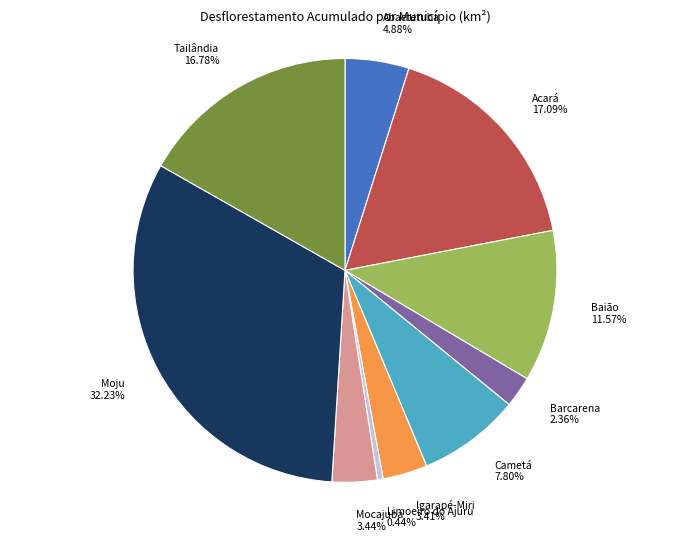

Is there a majority slice in this chart?

No